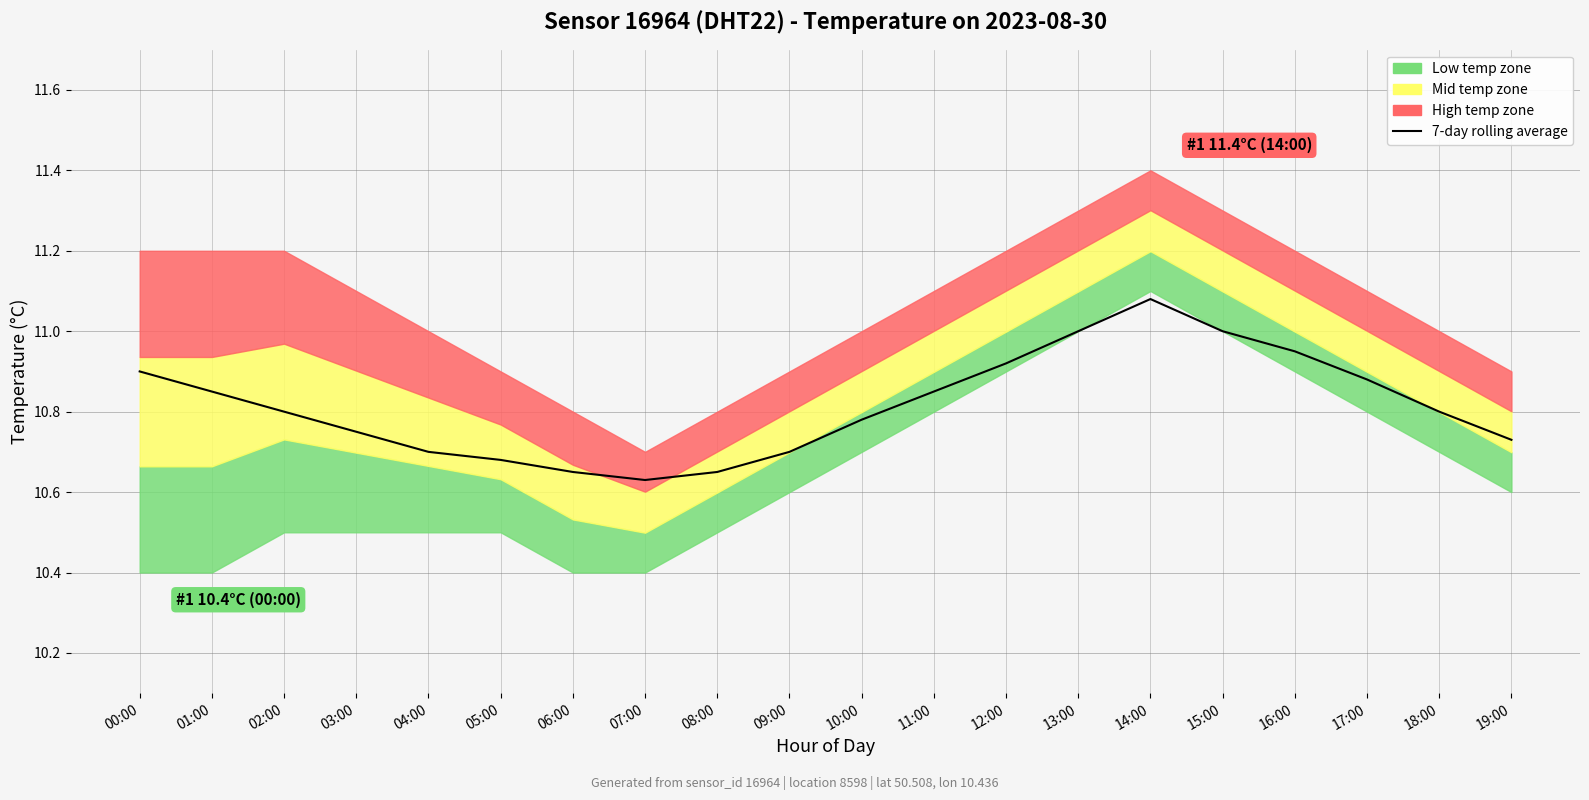

True or false: the data shows 19.3 at 13:00.

False